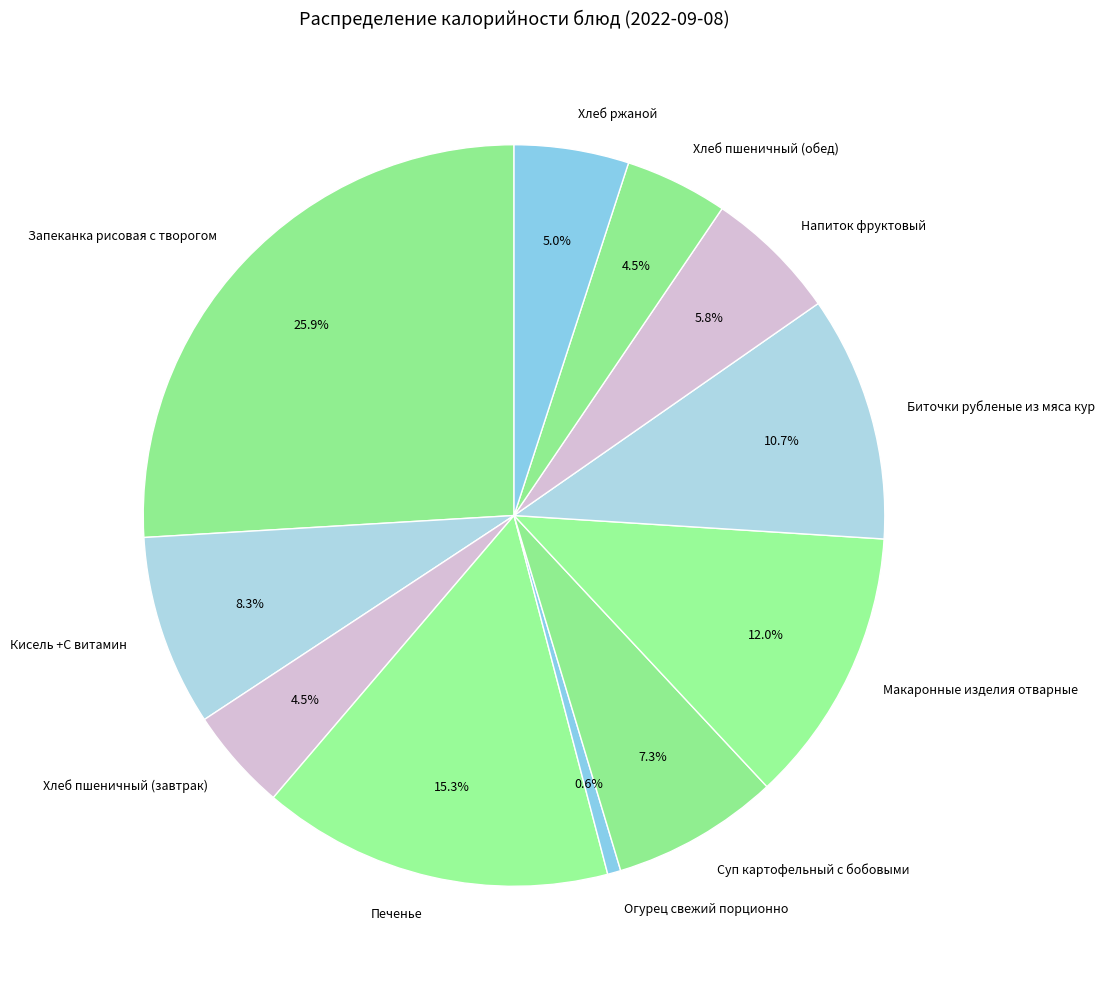

How many segments does this pie chart have?

11